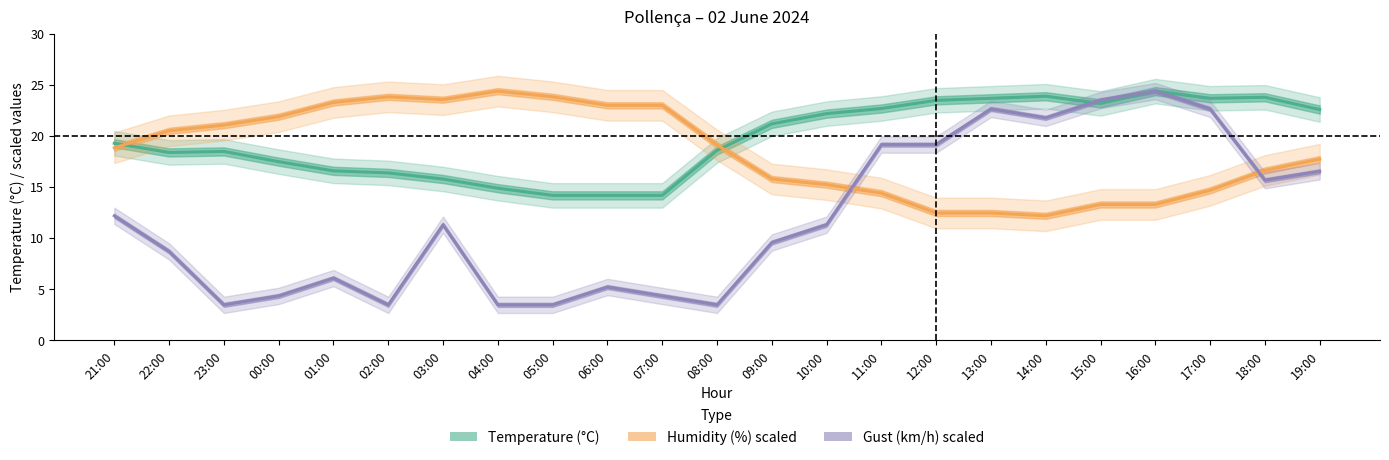

What is the minimum value shown in the chart?

3.5